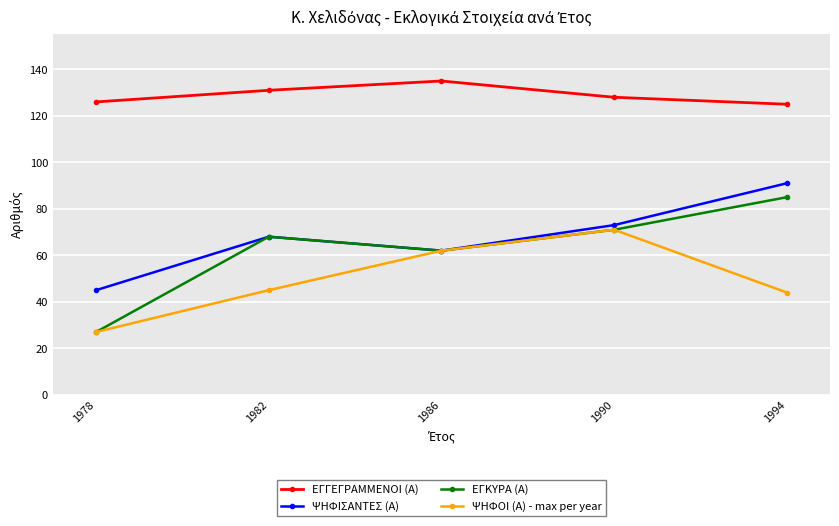

Does the chart display data point markers on the line(s)?

Yes